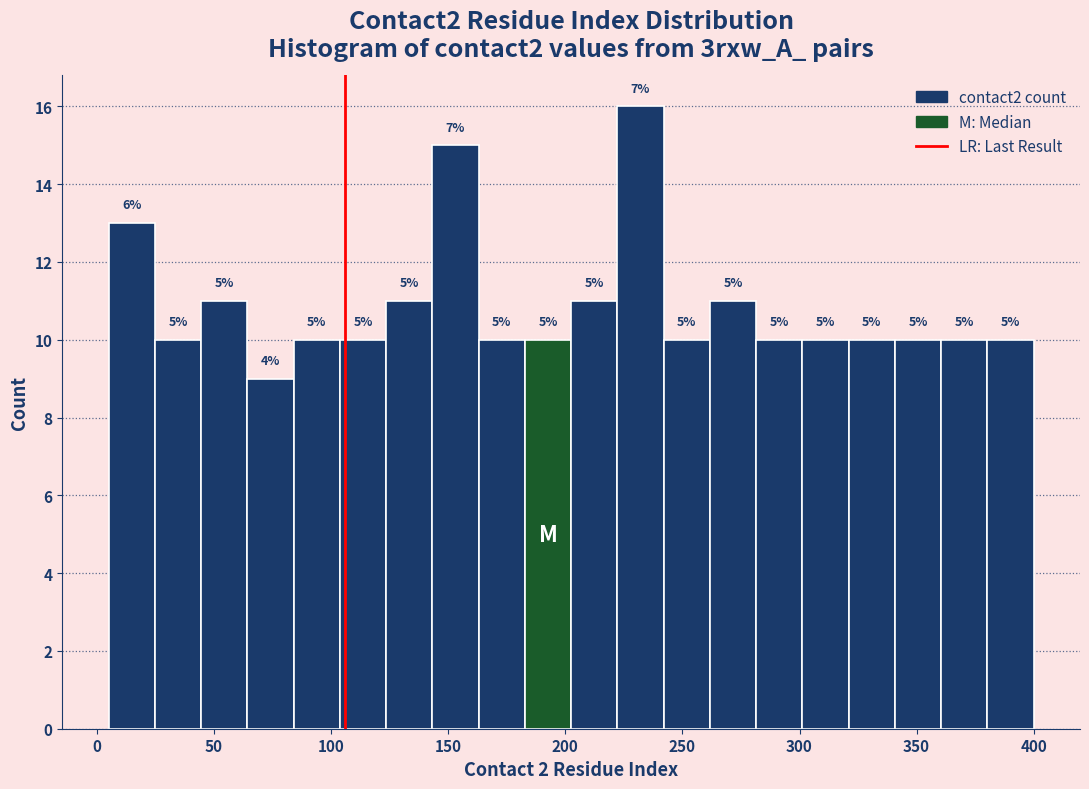

Read against the x-axis, roughly where is the centre of the tallest bar?

230